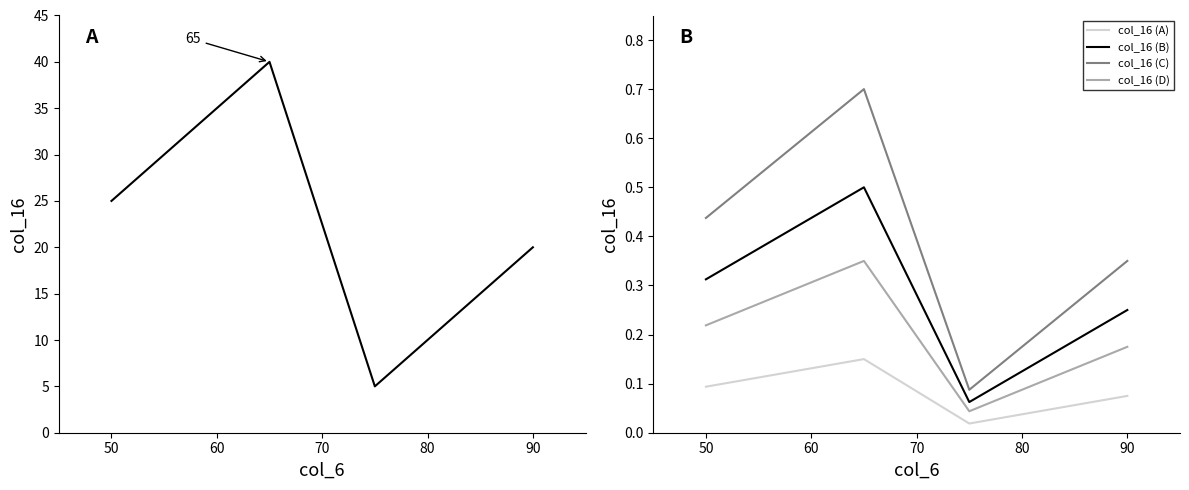

True or false: col_16 (B) has a value of 0.2 at 80.

False